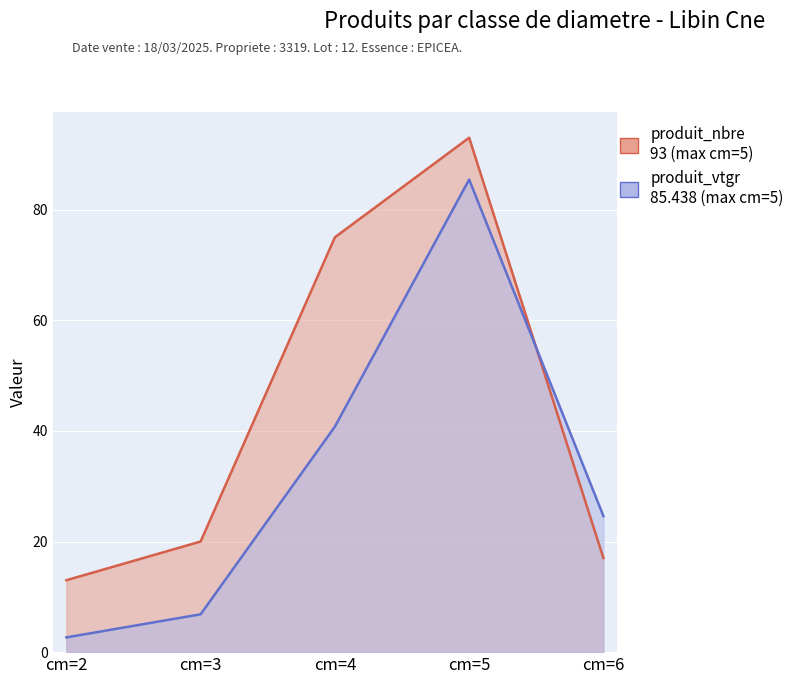

The produit_nbre series shows 101.3 at cm=4. True or false?

False